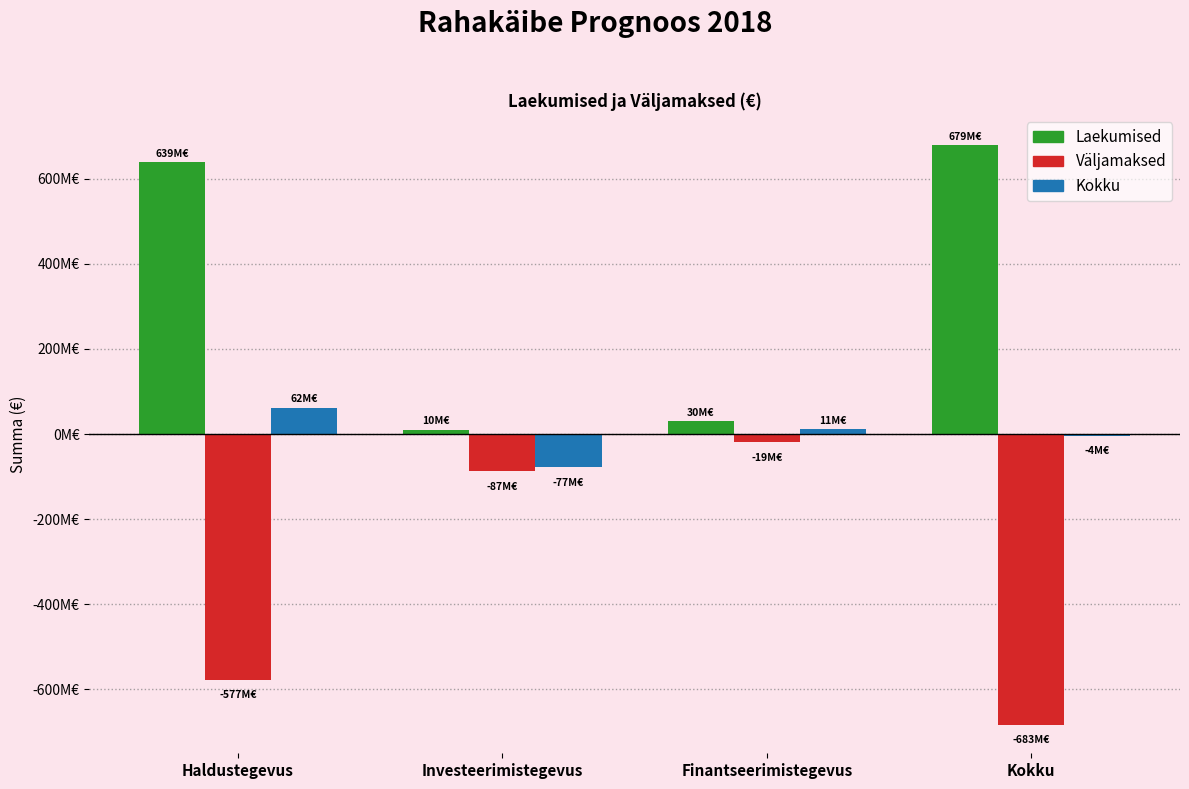

Are the bars horizontal?

No